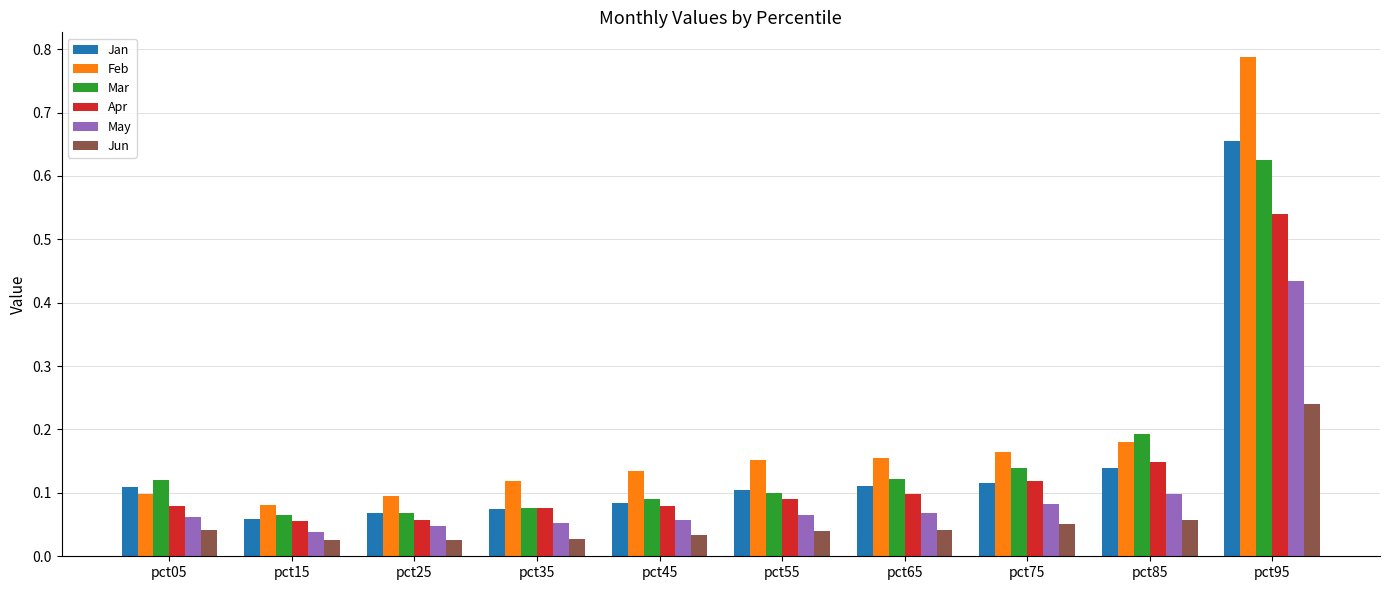

The value of Mar at pct45 is 0.0. True or false?

False